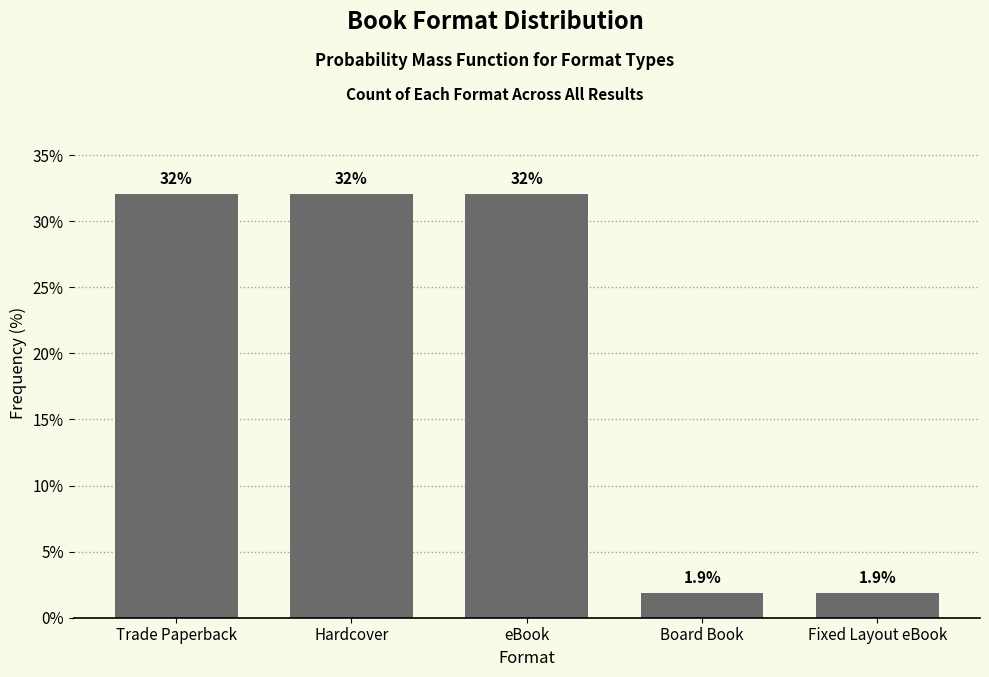

Reading left to right, extract all data points from this chart.

32.1	32.1	32.1	1.9	1.9